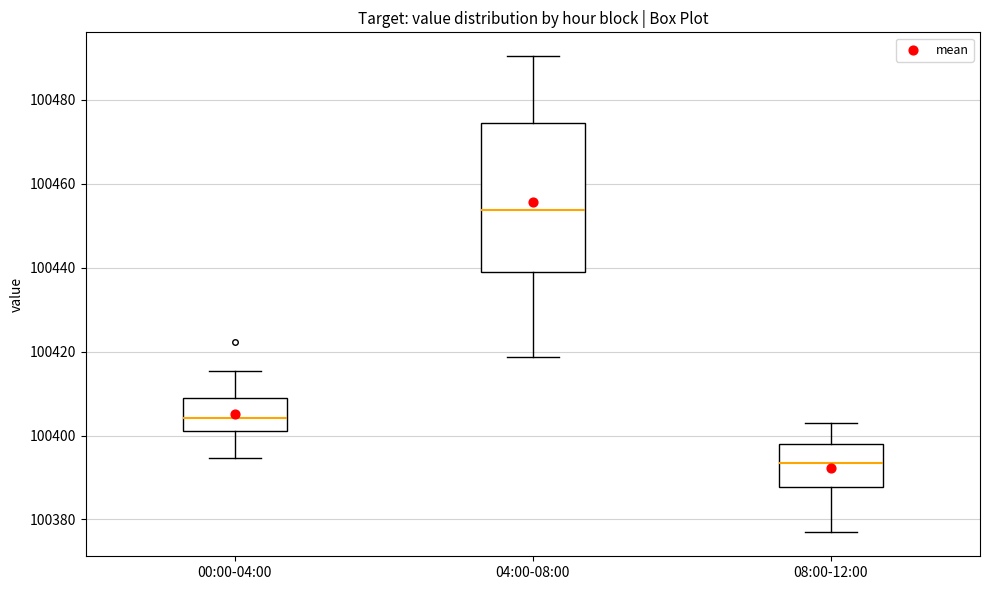

Which box is the tallest, from its lower edge to its upper edge?

04:00-08:00